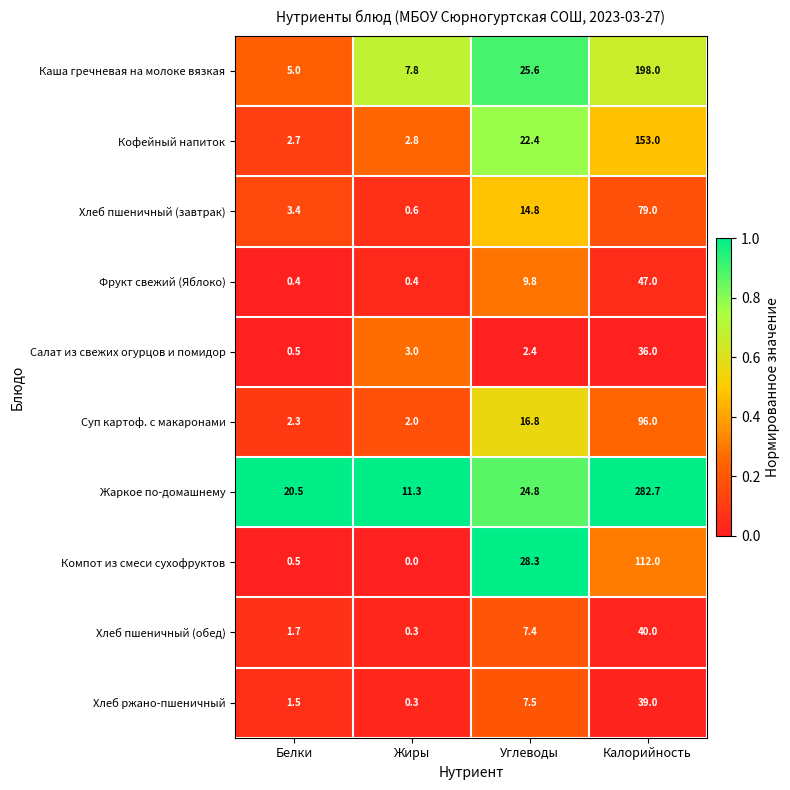

The Фрукт свежий (Яблоко) series shows 0.1 at Жиры. True or false?

False